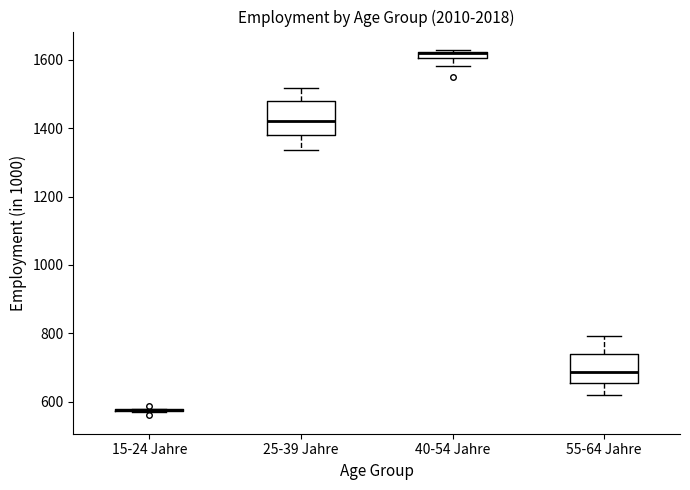

Where does the median line of the box for 55-64 Jahre sit on the y-axis? The values are not printed on the chart, so give them approximately, as read against the axis.

680